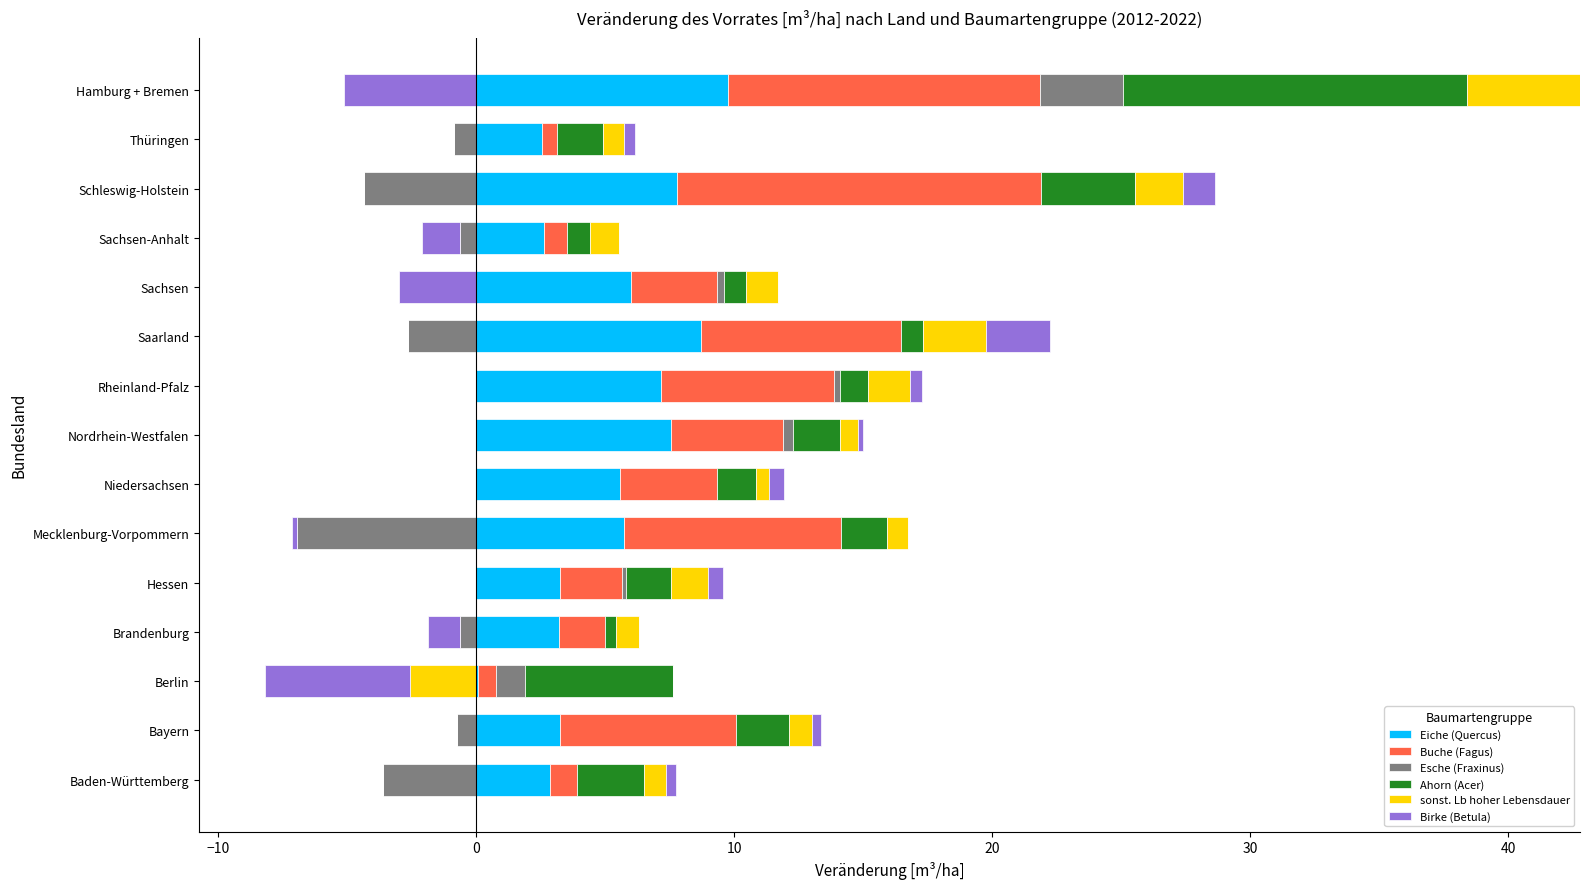

At how many categories does at least one series exceed 0?

15